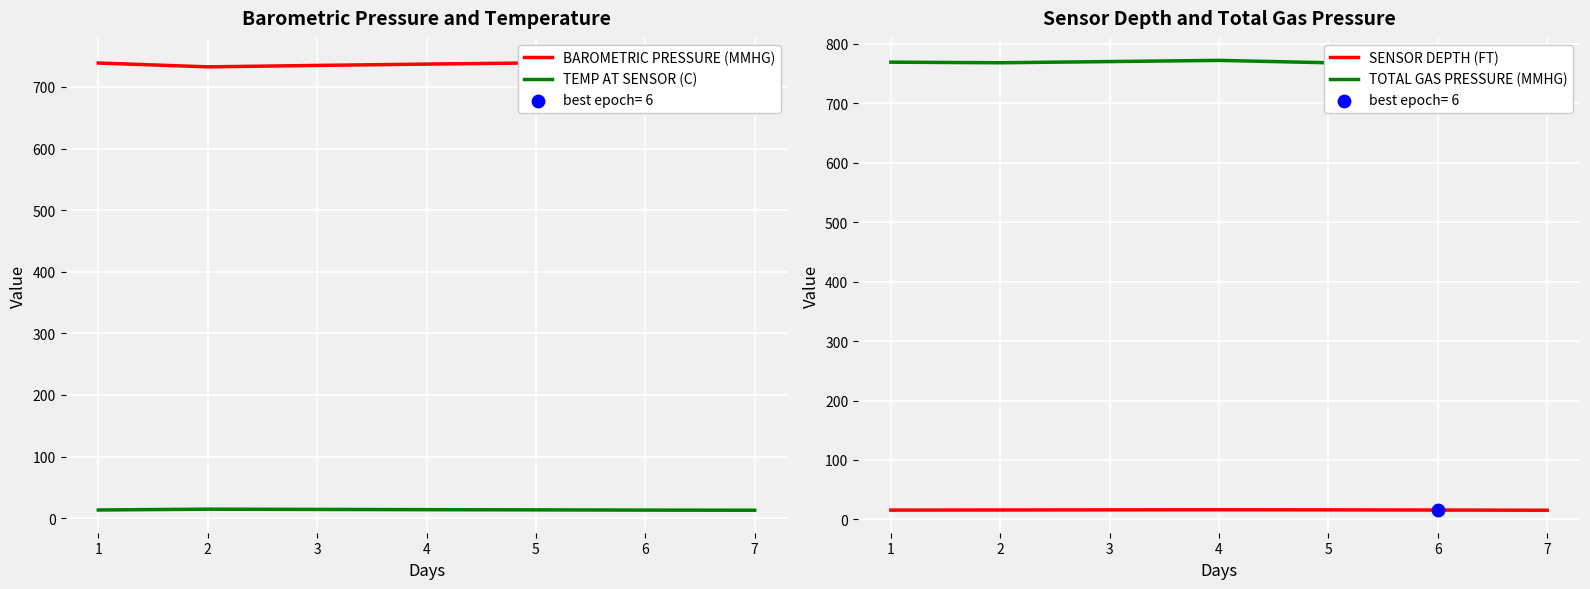

Which series has the widest spread of Y values?

BAROMETRIC PRESSURE (MMHG)